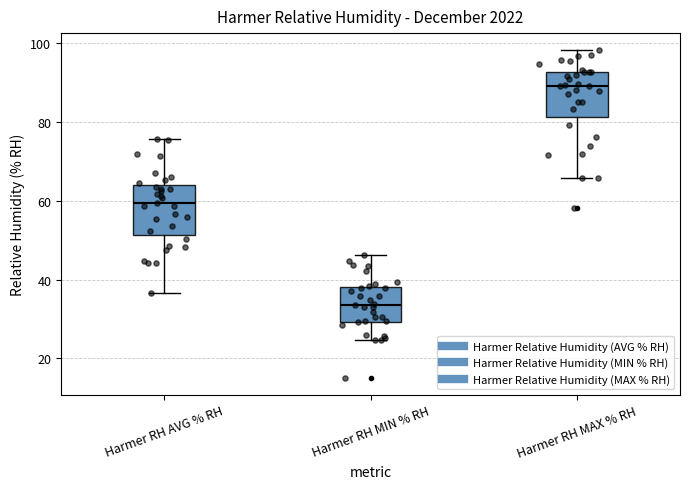

Where does the median line of the box for Harmer RH MIN % RH sit on the y-axis? The values are not printed on the chart, so give them approximately, as read against the axis.

34